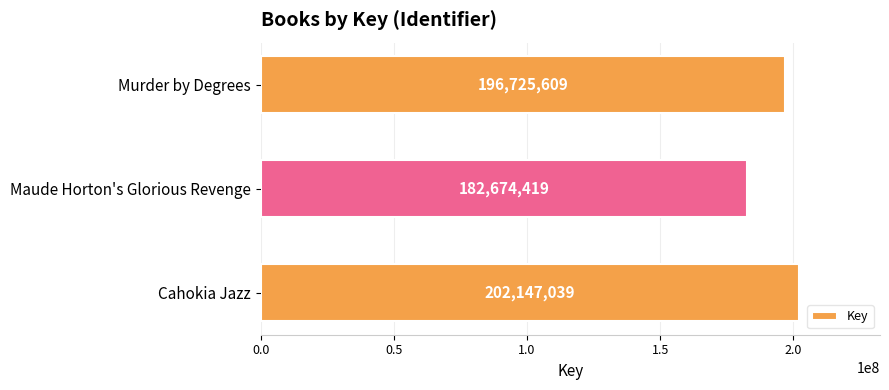

Rank the categories by value from lowest to highest.

Maude Horton's Glorious Revenge, Murder by Degrees, Cahokia Jazz